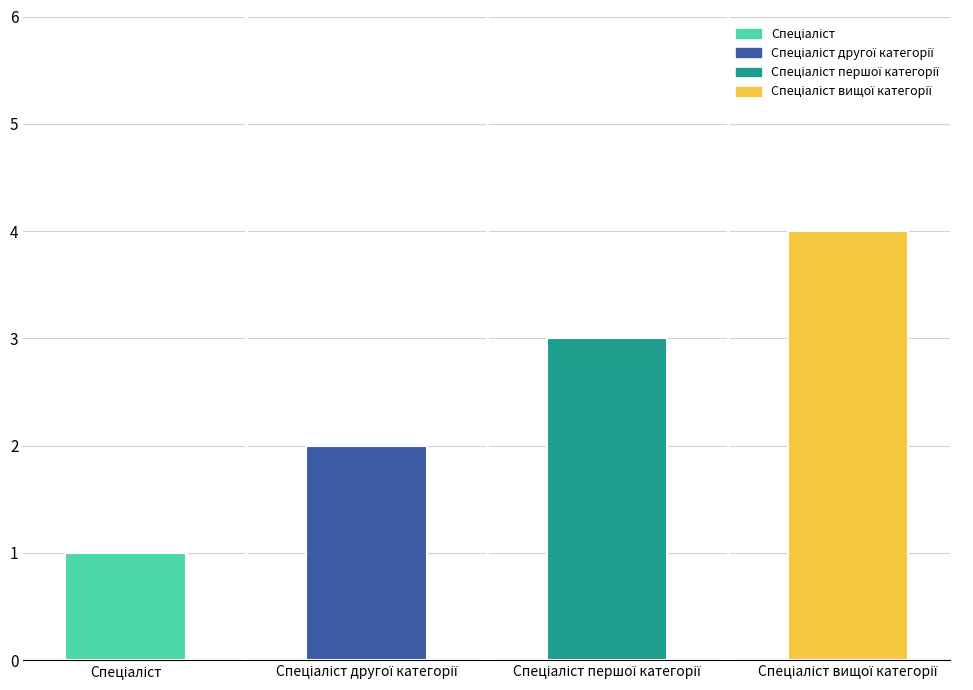

Are the bars horizontal?

No